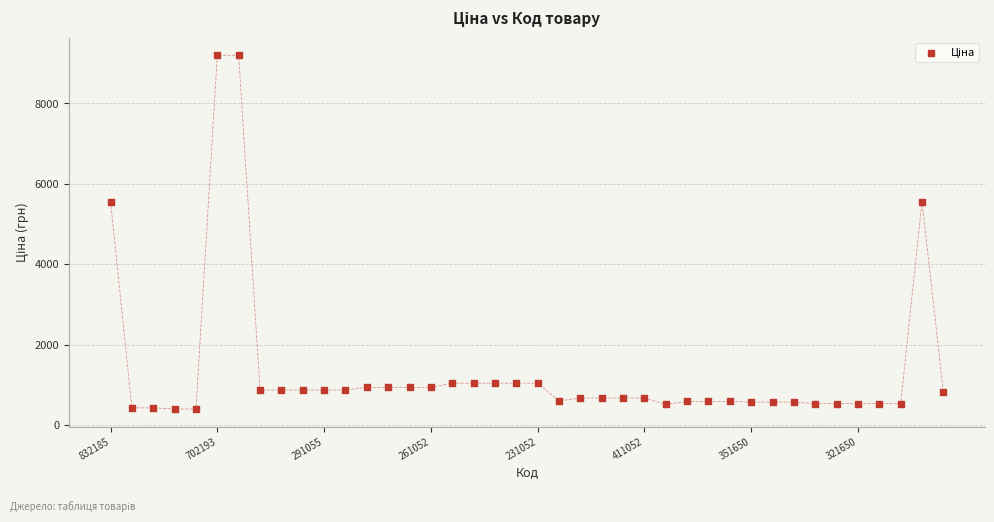

What is the range of Y values (max minus min)?

8788.0